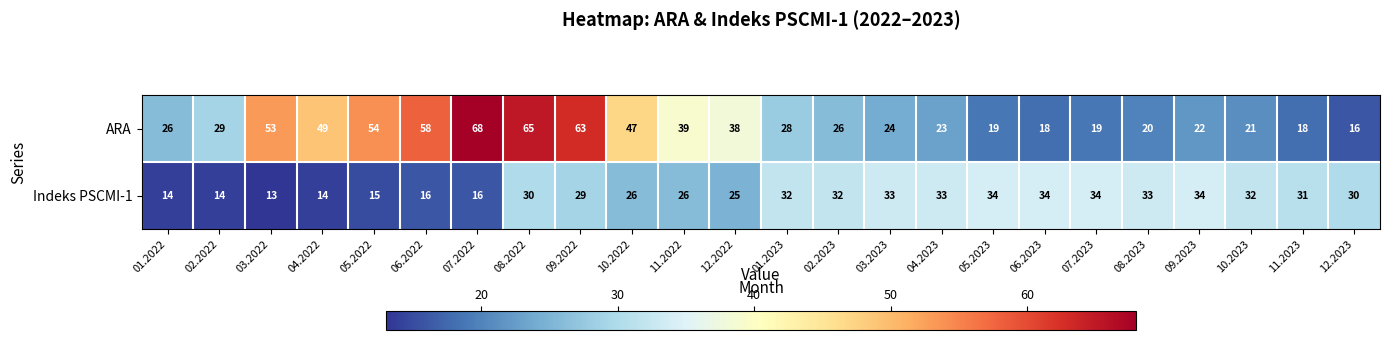

Rank the series at 05.2023 from lowest to highest value.

ARA, Indeks PSCMI-1